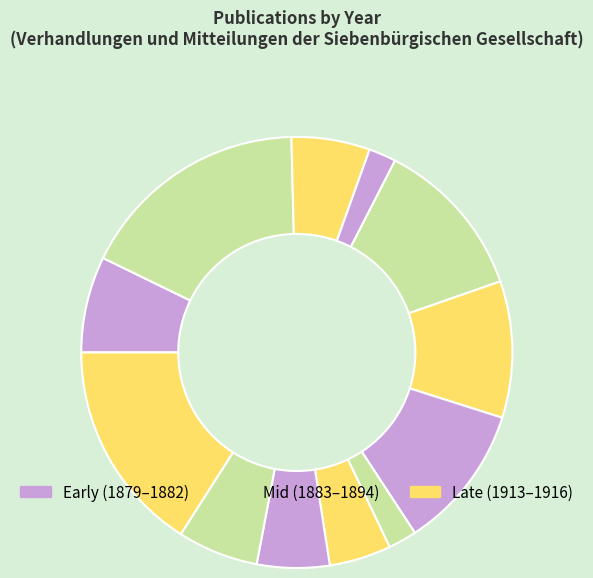

How many slices are in this pie chart?

12